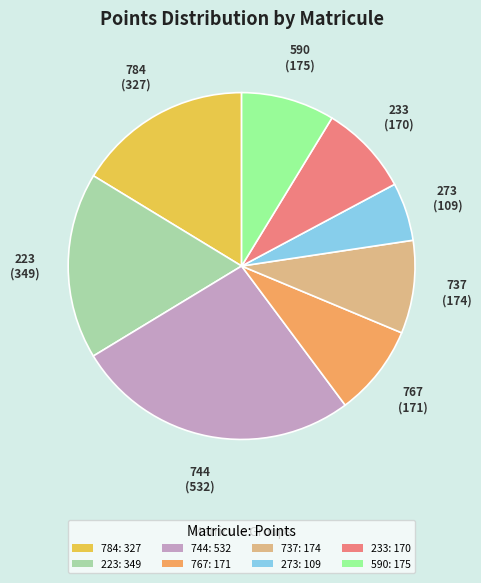

How many segments does this pie chart have?

8